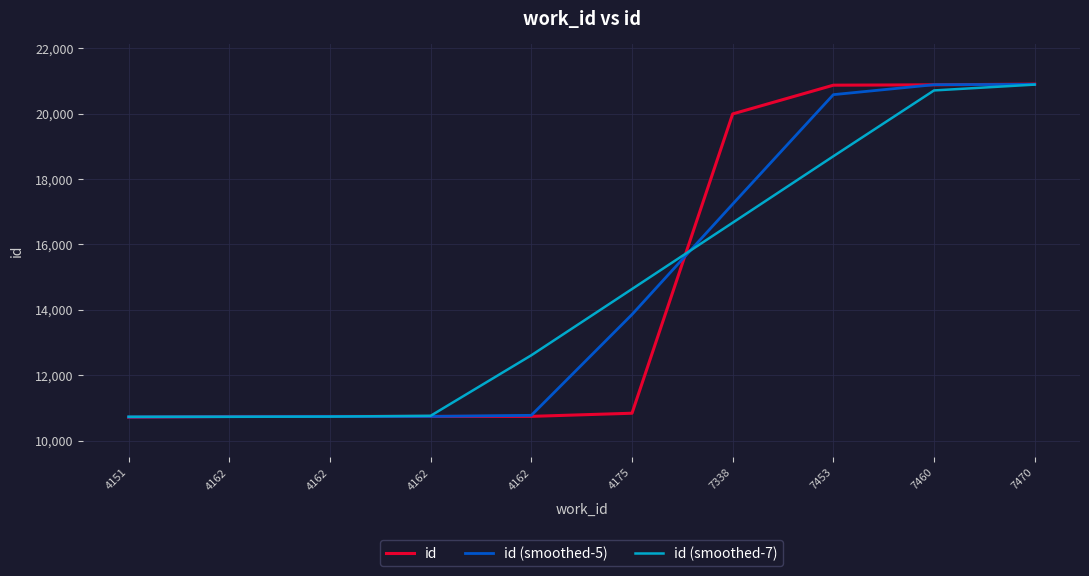

True or false: id and id (smoothed-7) intersect in this chart.

True